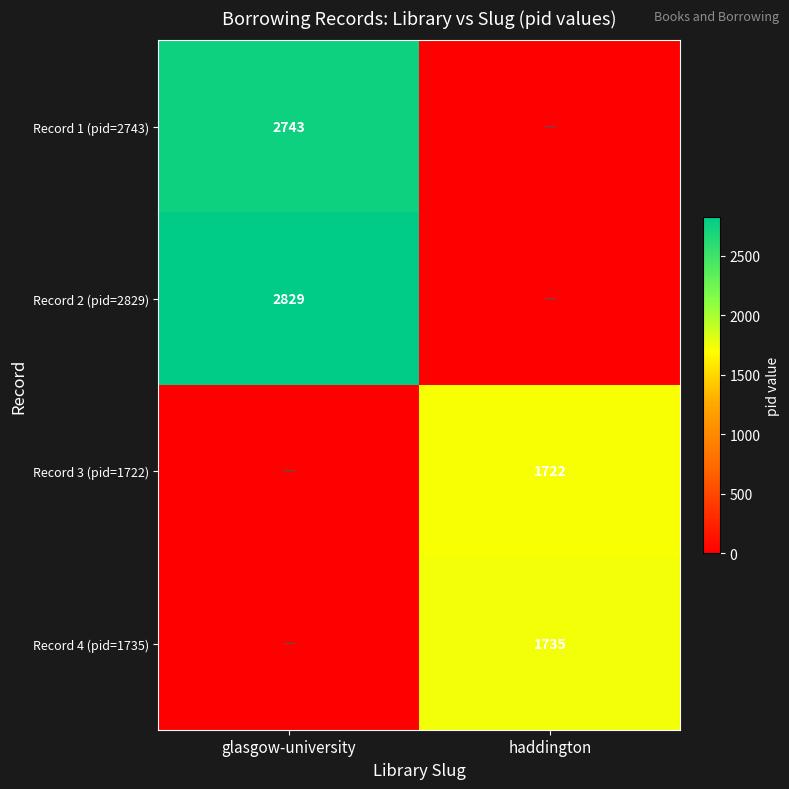

What is the total value across all series at haddington?

3457